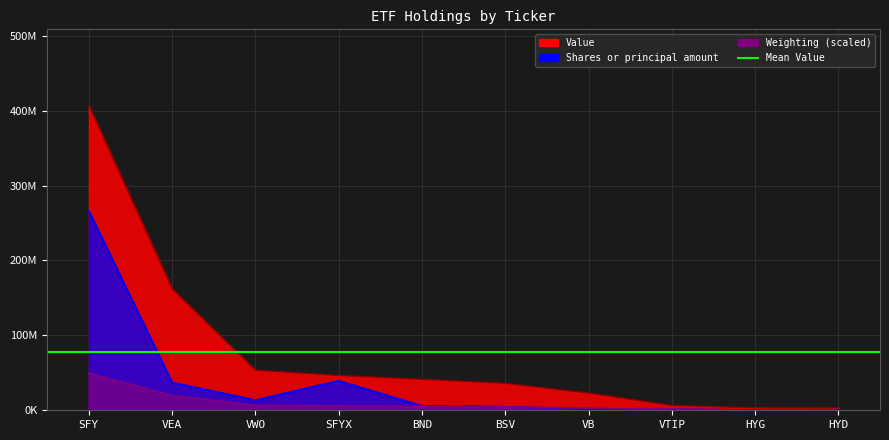

How many lines are shown in the chart?

3